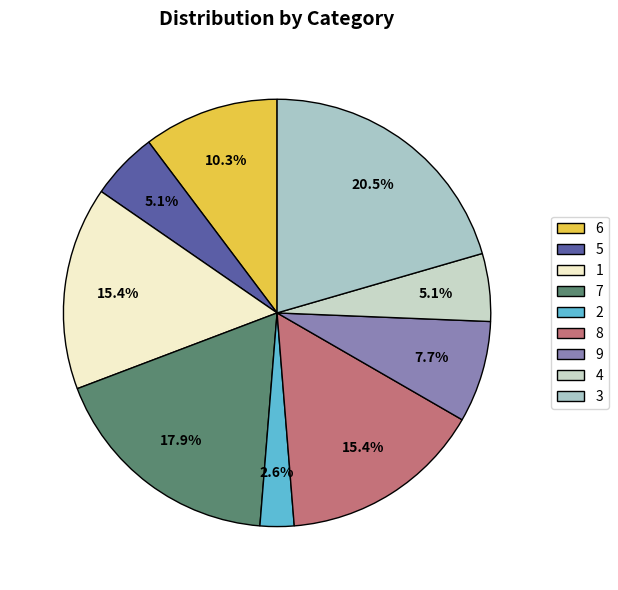

The 8 slice represents 21% of the pie. True or false?

False